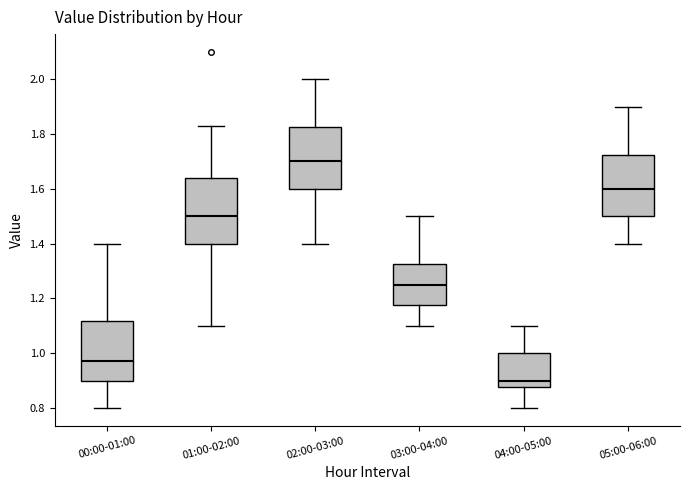

Which box has the lowest median line?

04:00-05:00